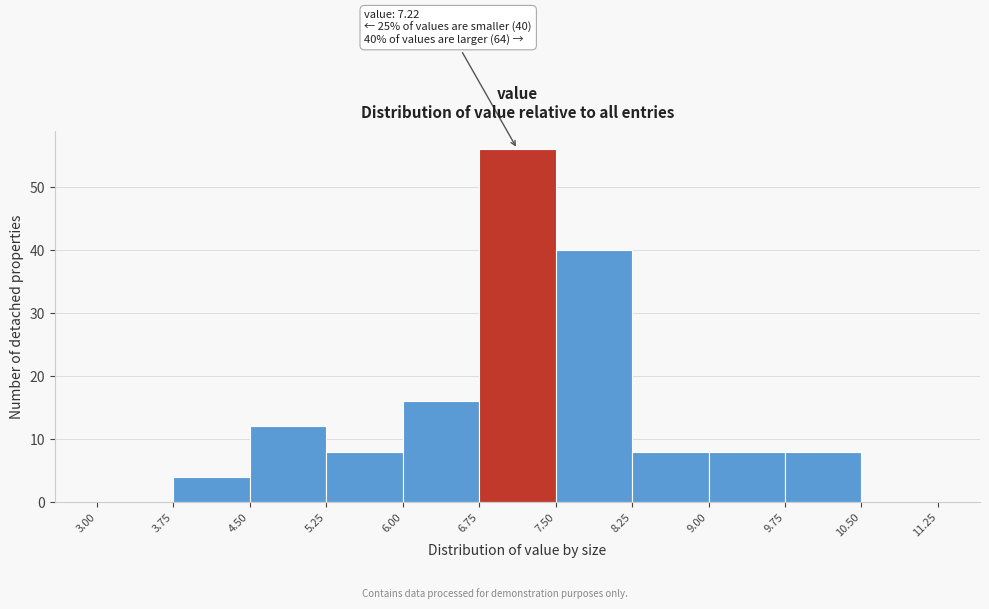

Over which range of the x-axis is the bar tallest?

6.75 to 7.50